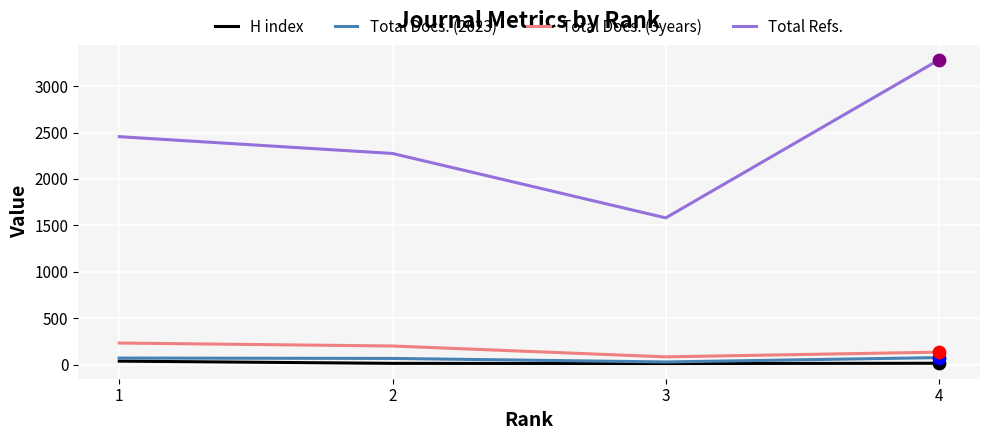

What are all the series names shown in the legend?

H index, Total Docs. (2023), Total Docs. (3years), Total Refs.